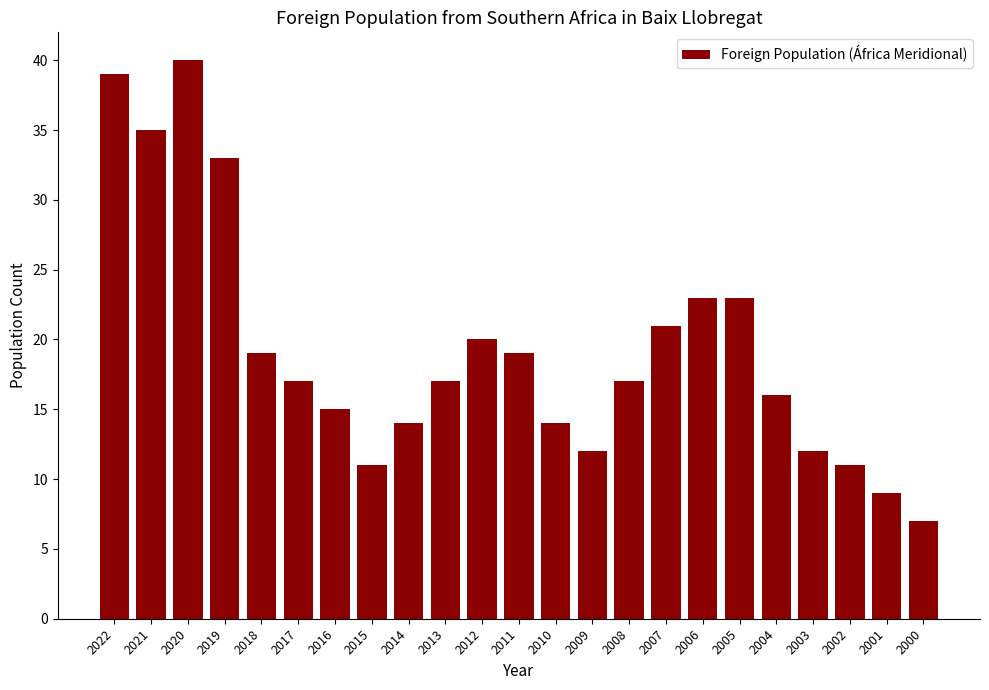

How many bars are there in total?

23